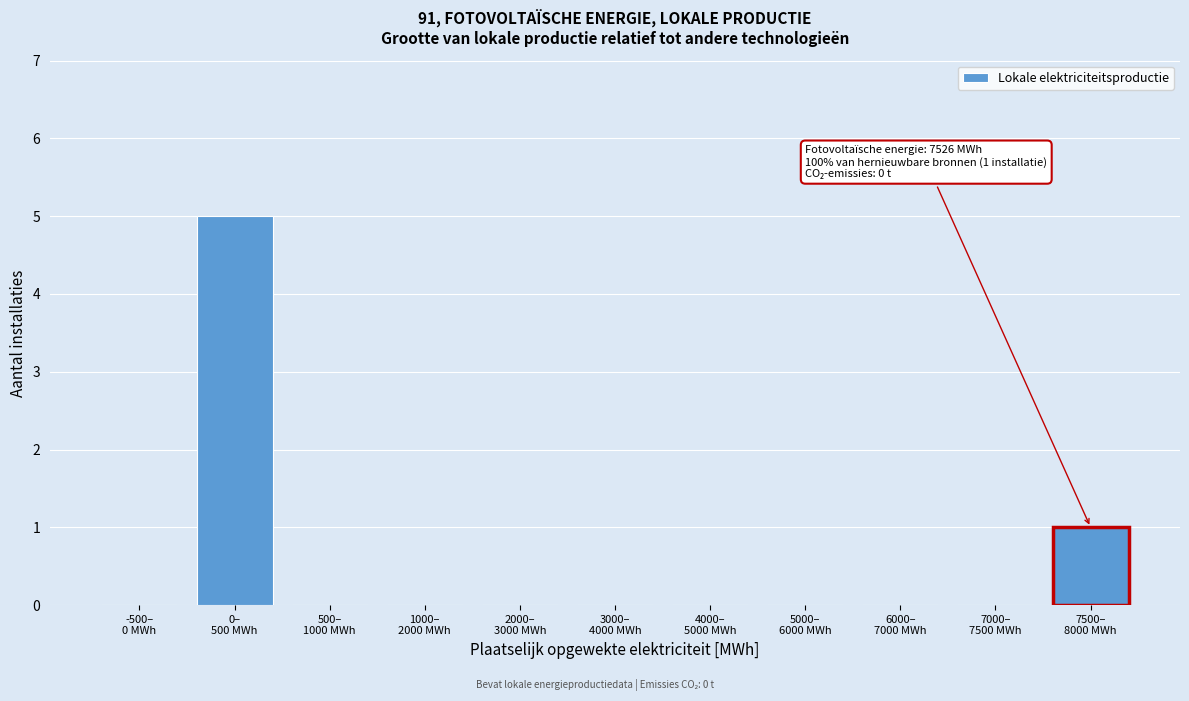

What is the greatest value displayed?

5